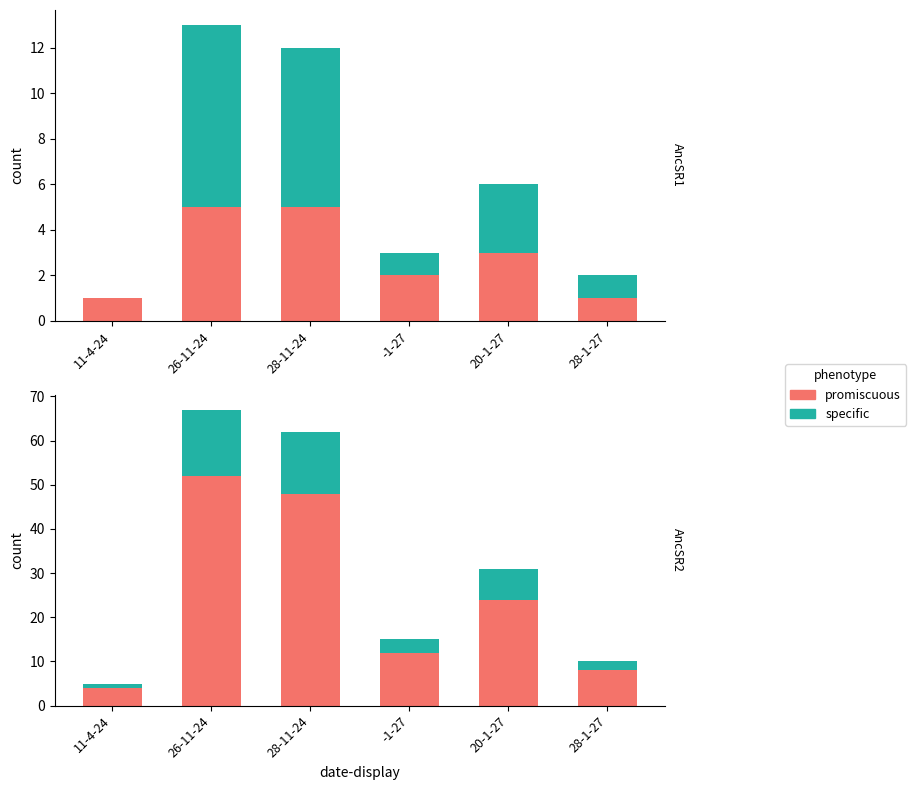

How many groups of bars are there?

6